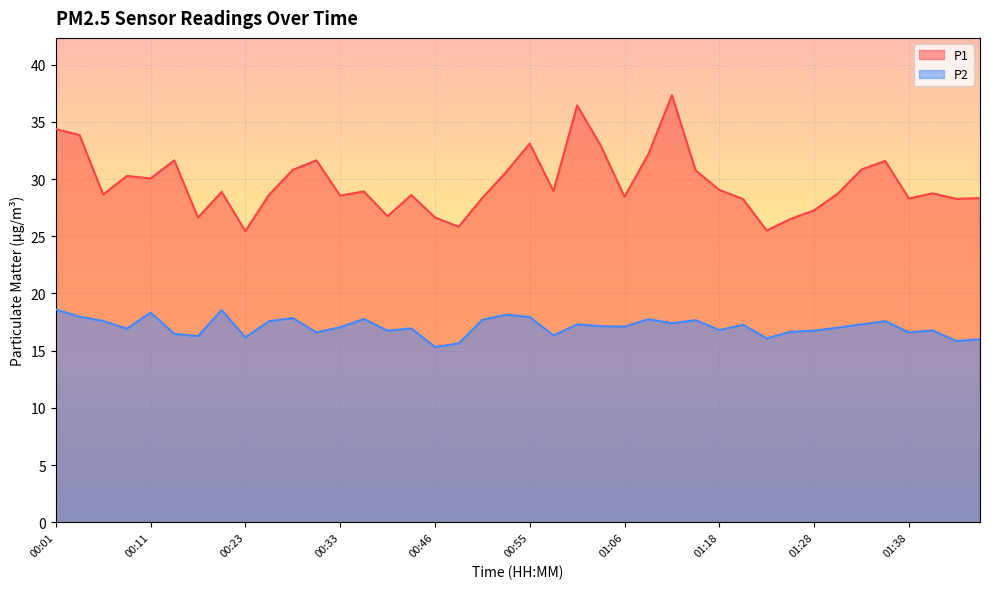

Which category has the lowest value across all series?

00:46